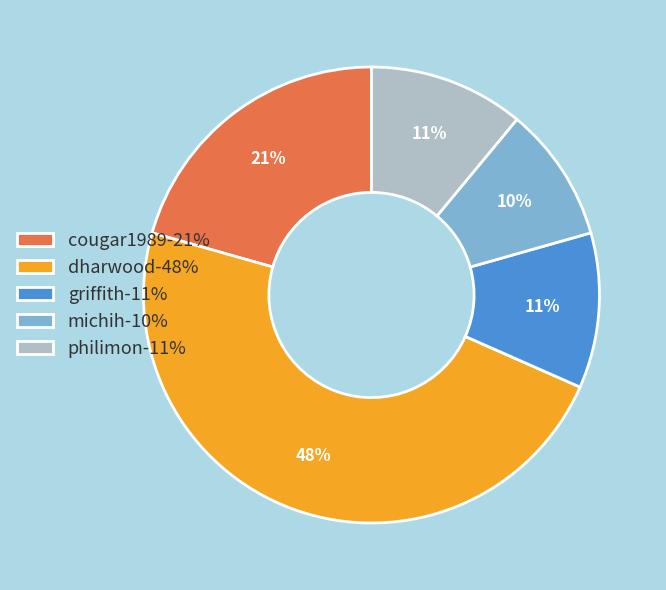

To the nearest percent, what is the difference between the largest and smallest slice percentages?

38%